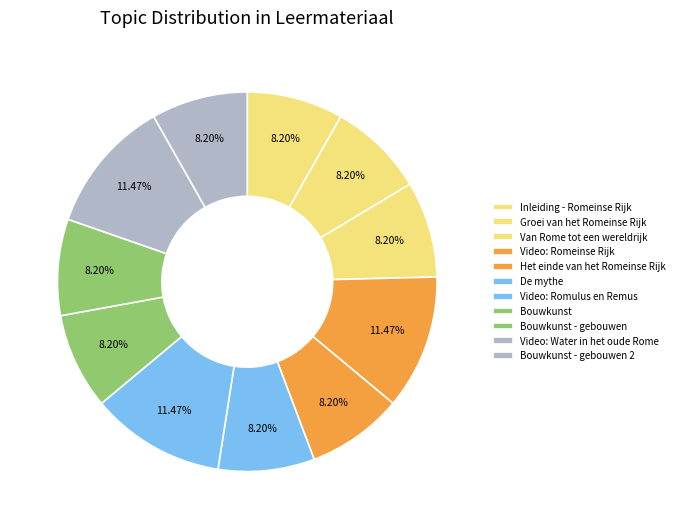

What percentage is the De mythe slice, to the nearest percent?

8%